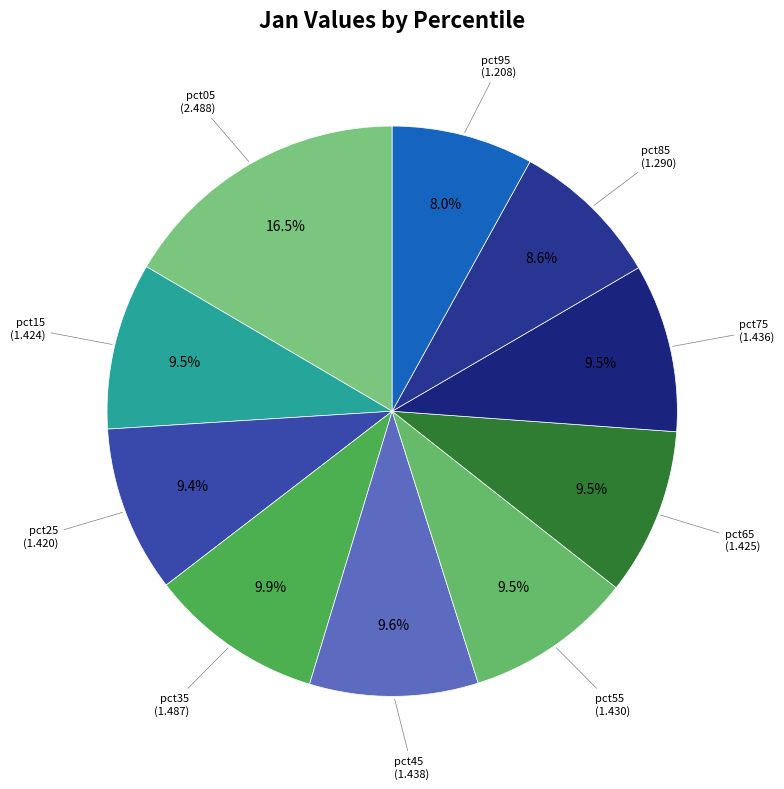

What is the largest slice in the pie chart?

pct05